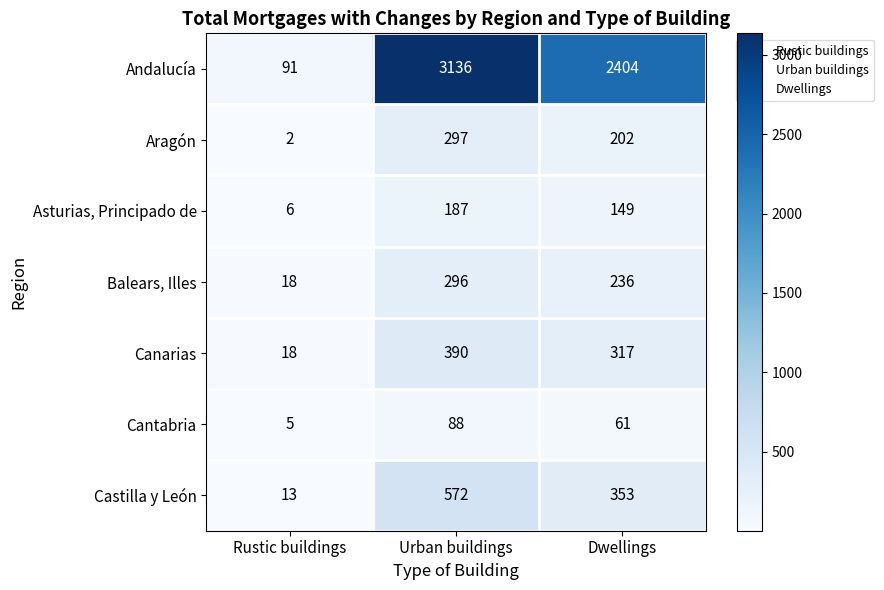

What is the difference between the maximum and second lowest values in the Castilla y León series?

219